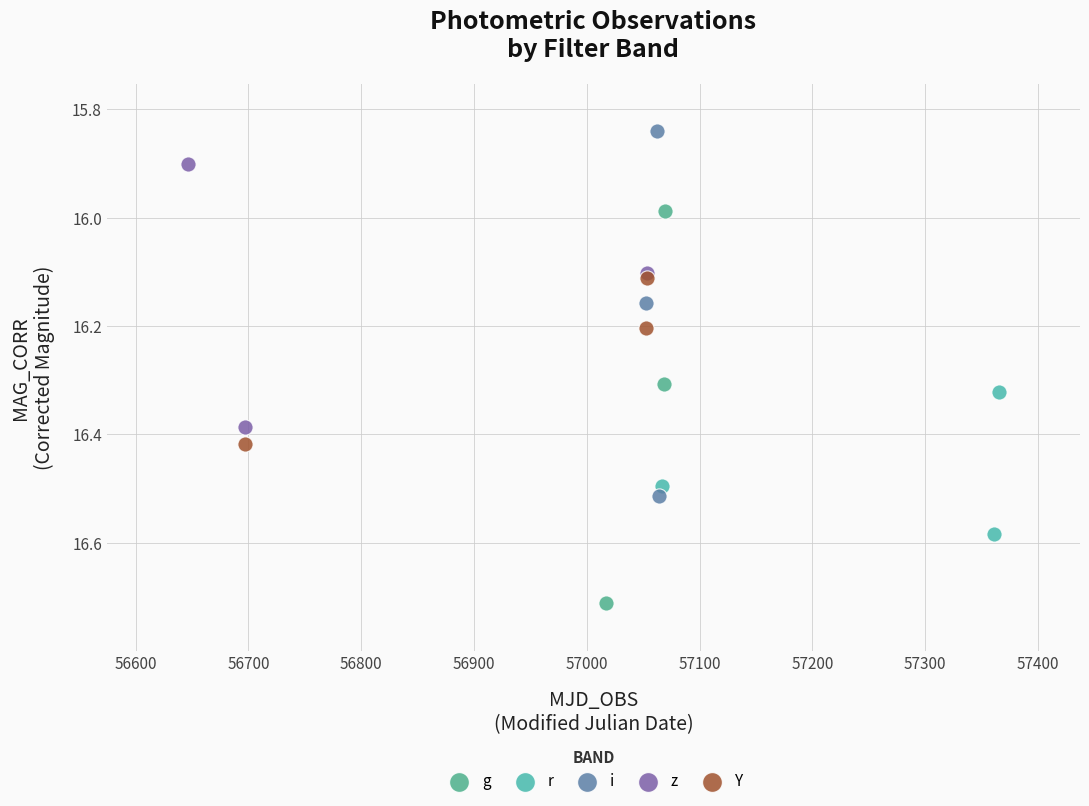

What are all the series names shown in the legend?

g, r, i, z, Y